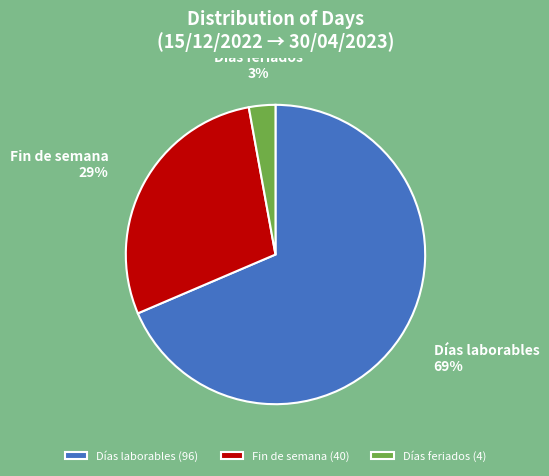

The Días feriados slice represents 3% of the pie. True or false?

True